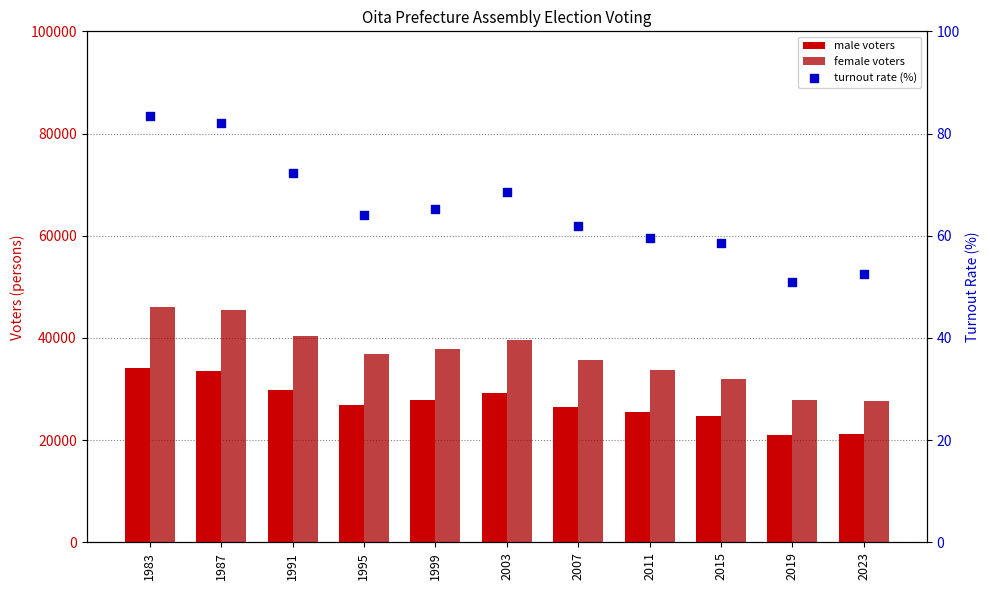

What is the total value across all series at 1983?

80264.4